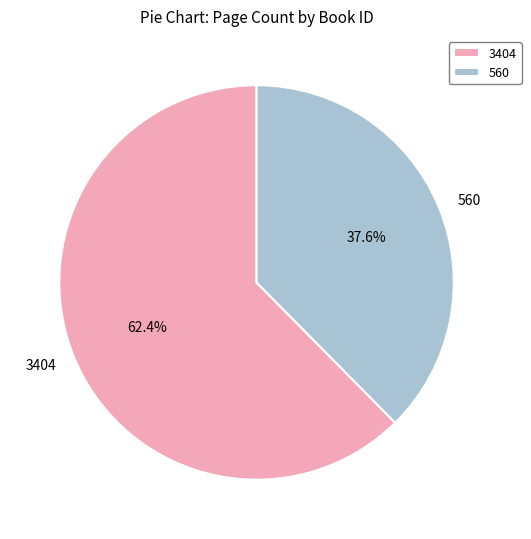

Combined, do 560 and 3404 account for over 50%?

Yes